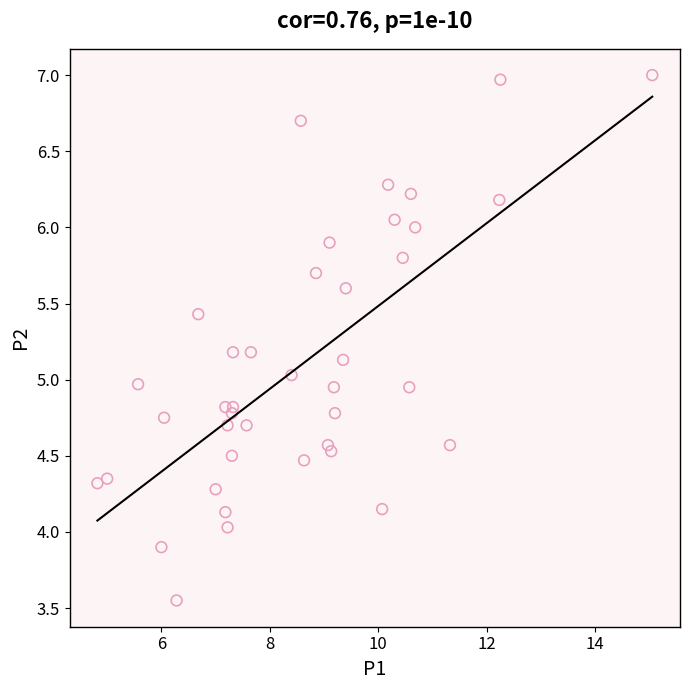

What is the range of X values (max minus min)?

10.2